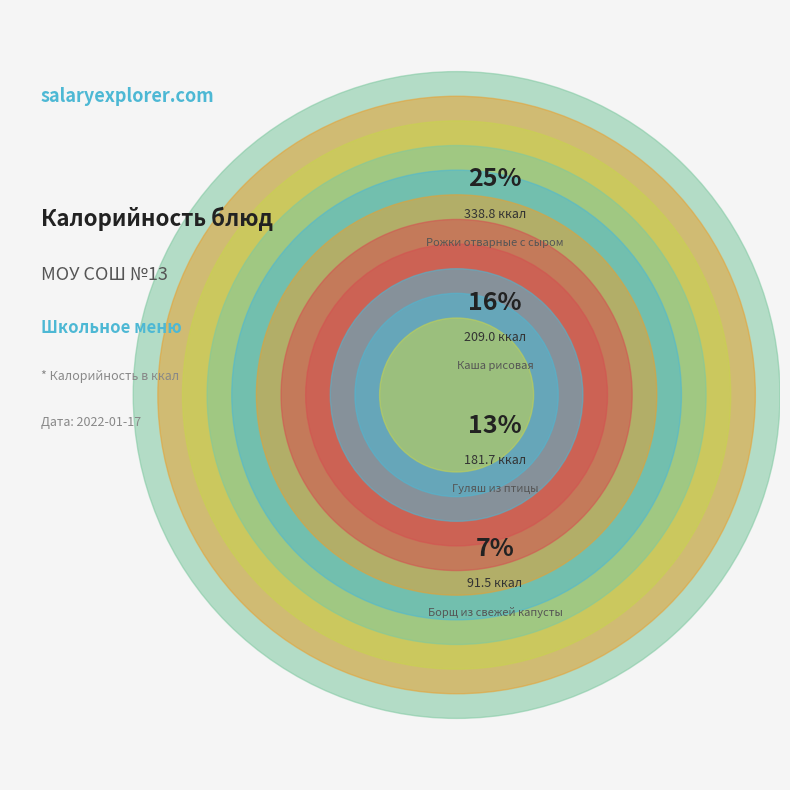

What percentage is the Масло порционно slice, to the nearest percent?

5%